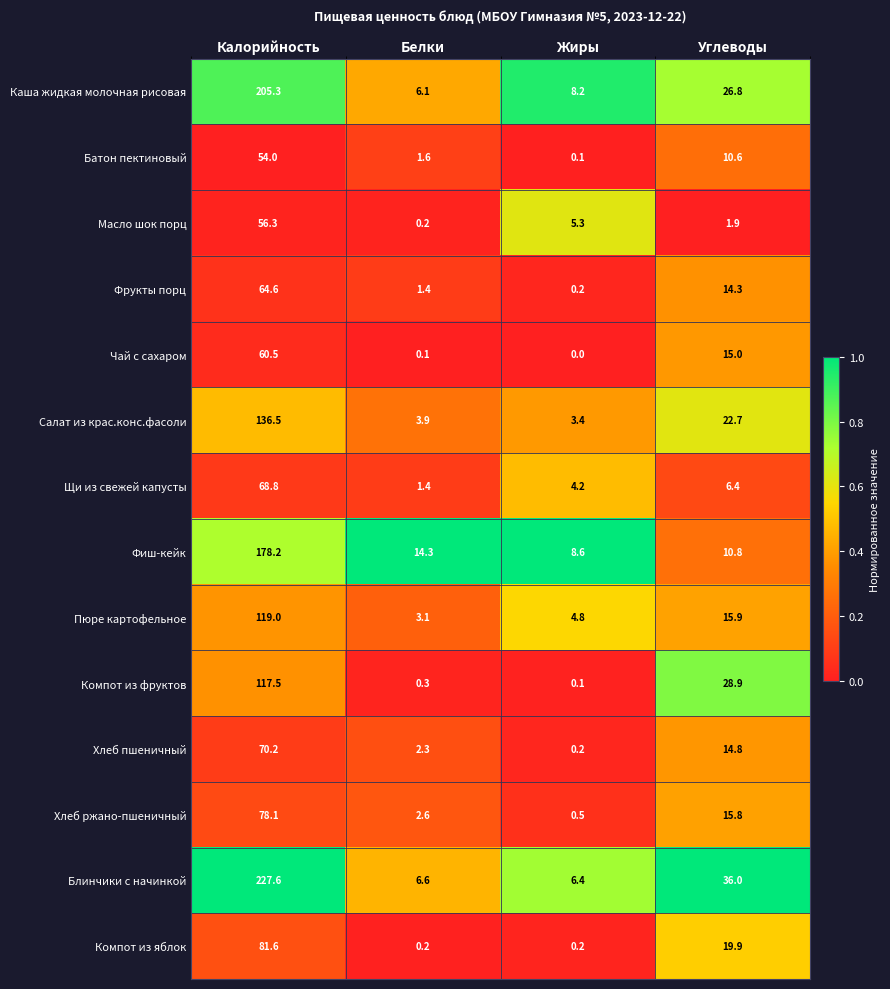

Which series has the largest range (max minus min)?

Блинчики с начинкой